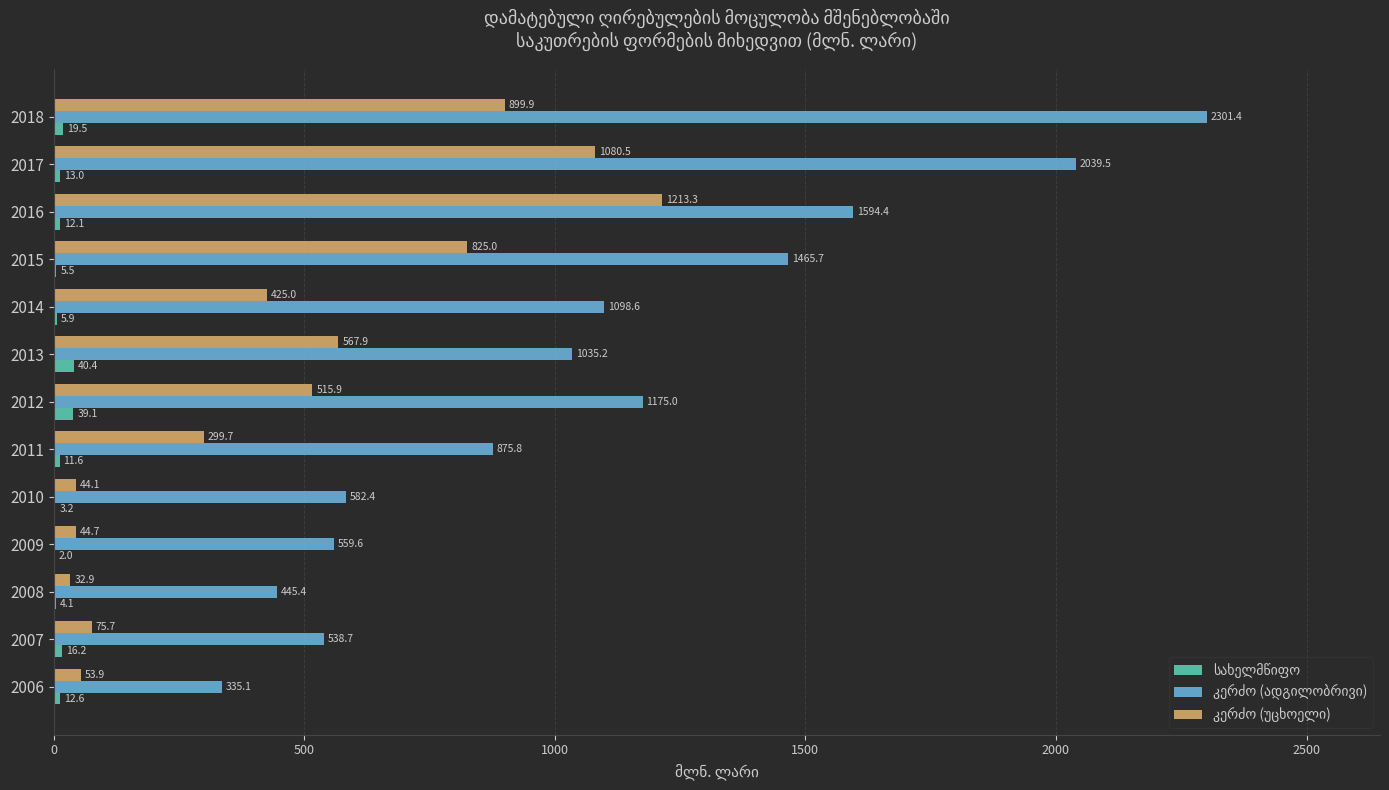

At which category does the chart reach its peak across all series?

2018